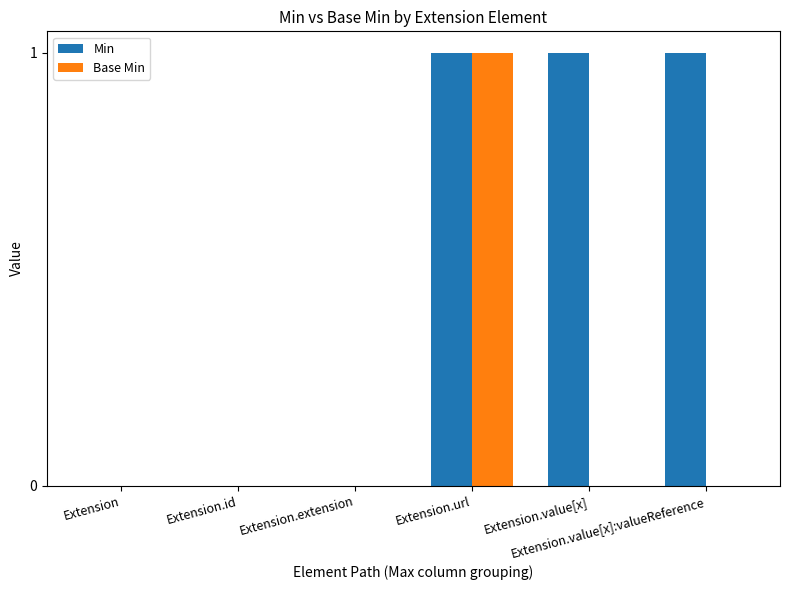

Which series has the largest total across all categories?

Min